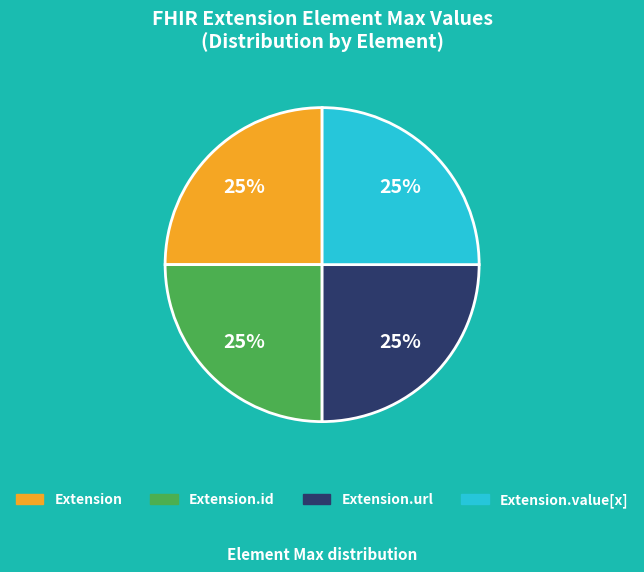

Is there any slice that represents more than half of the pie?

No